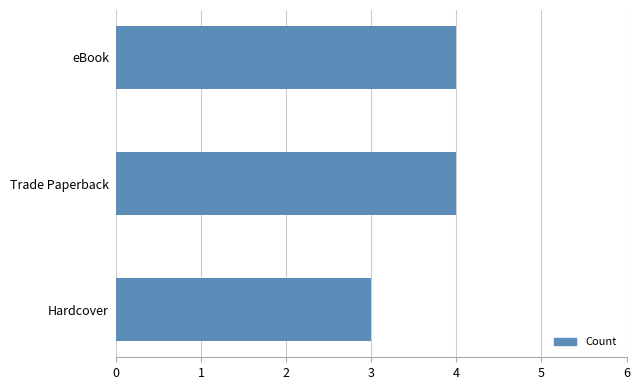

How many values are below 4?

1